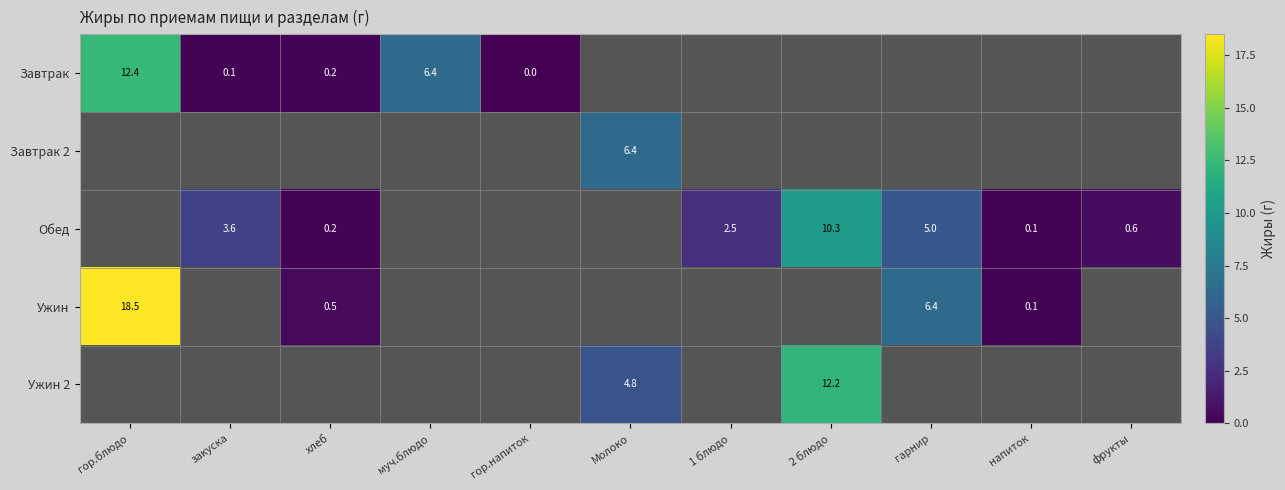

The value of Обед at фрукты is 0.6. True or false?

True